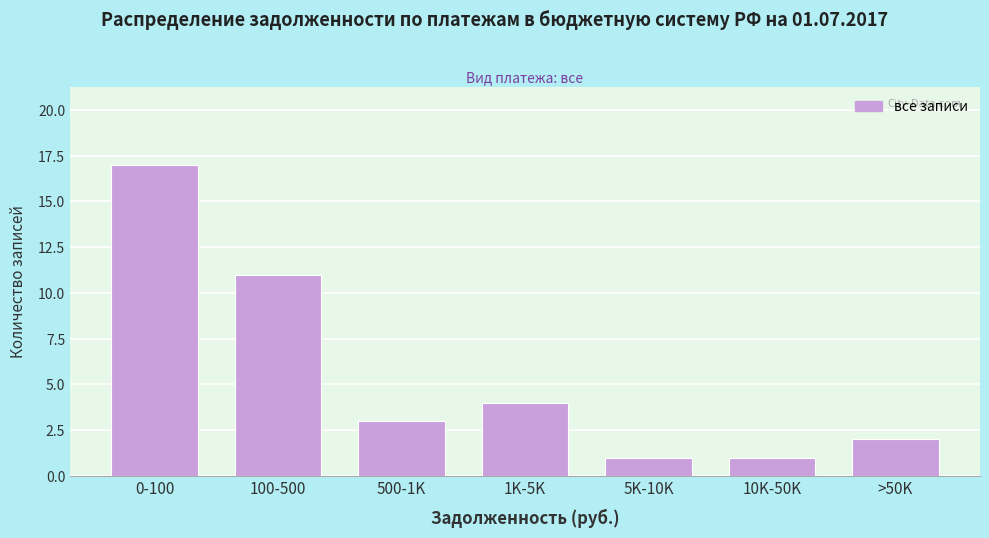

Reading right to left, list all the values displayed in this chart.

>50K=2	10K-50K=1	5K-10K=1	1K-5K=4	500-1K=3	100-500=11	0-100=17